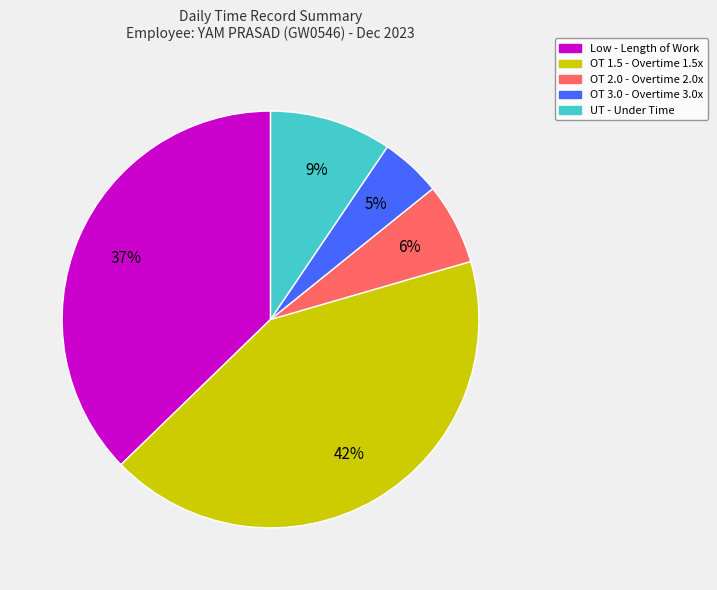

Is it true that OT 1.5 is 42% of the pie?

True